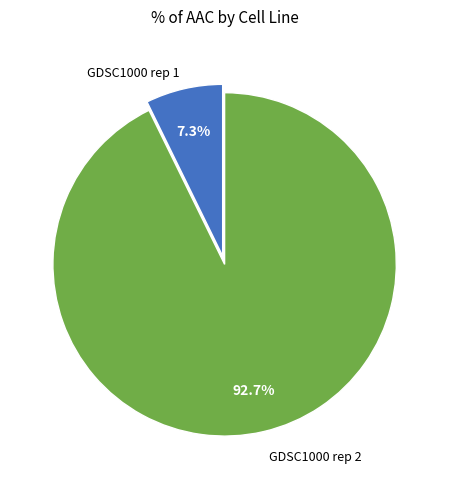

Is there a majority slice in this chart?

Yes